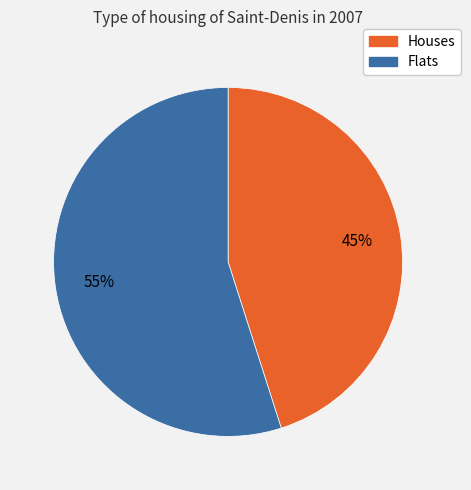

To the nearest percent, what is the difference between the largest and smallest slice percentages?

10%